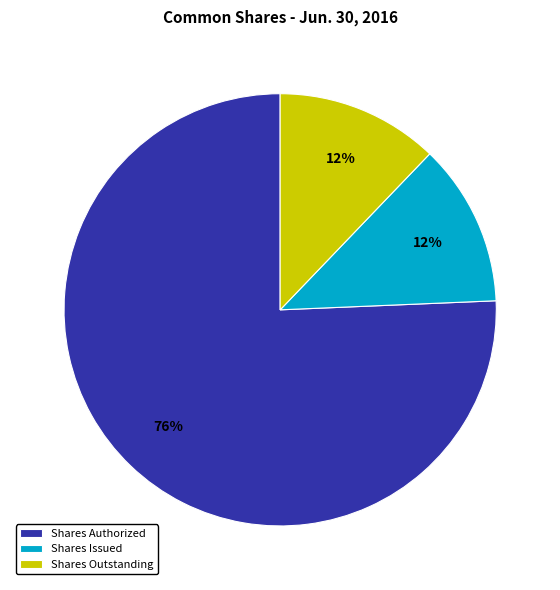

Combined, do Shares Authorized and Shares Issued account for over 50%?

Yes